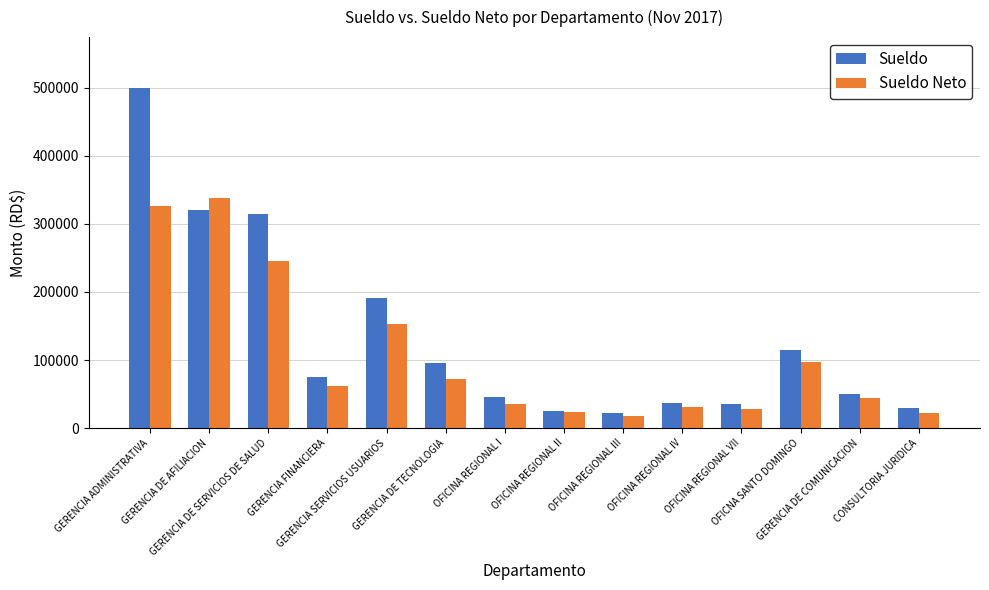

The Sueldo Neto series shows 30323.4 at OFICINA REGIONAL IV. True or false?

True